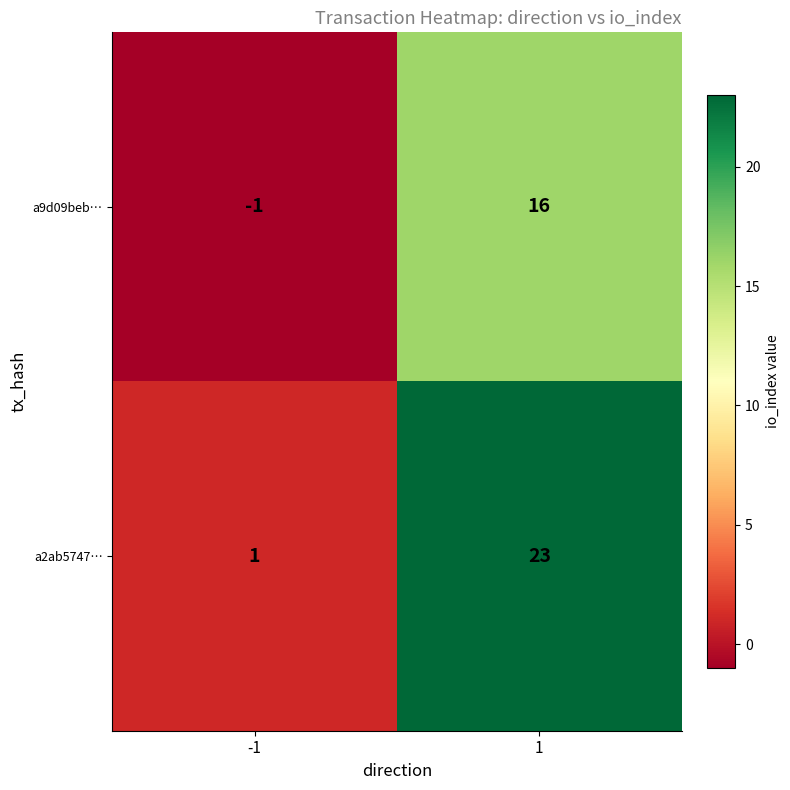

List the series in order of their peak value, lowest first.

a9d09beb…, a2ab5747…